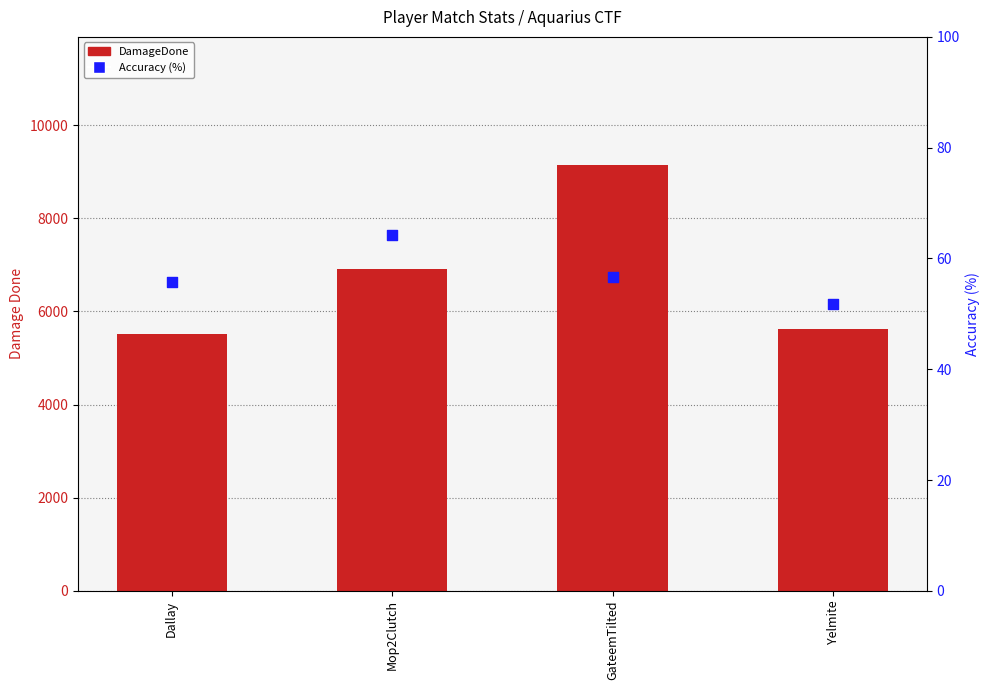

Which series has the largest total across all categories?

DamageDone